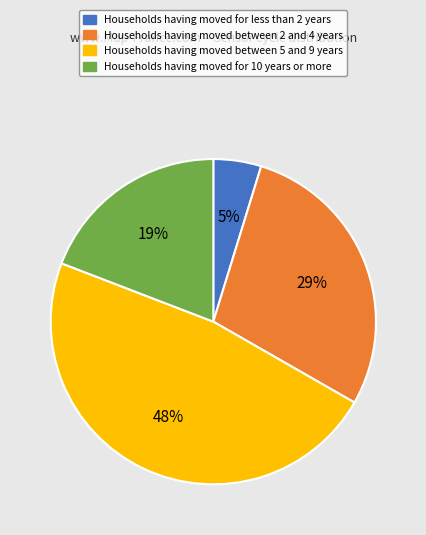

To the nearest percent, what is the average slice percentage?

25%